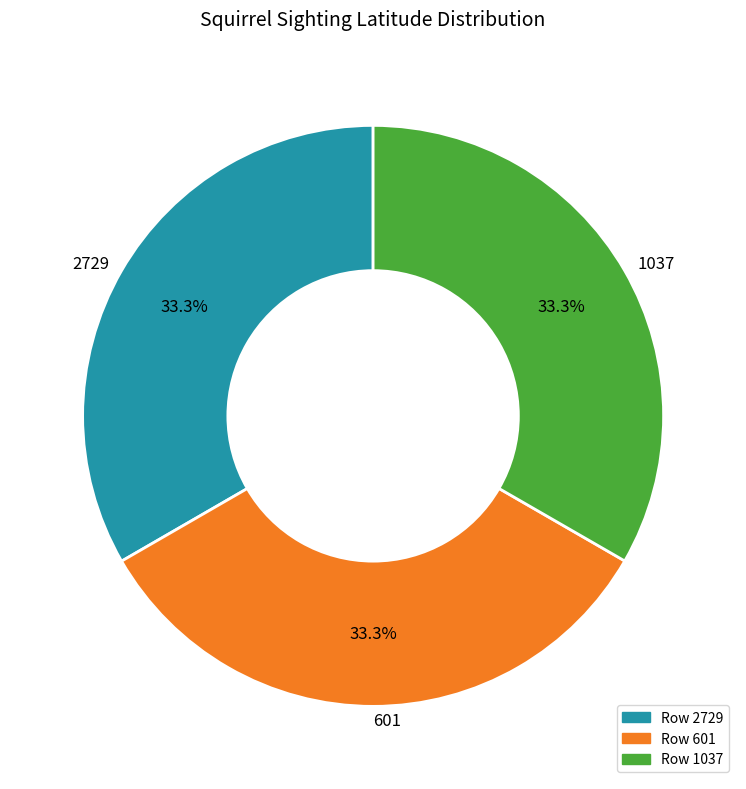

What percentage is the 601 slice, to the nearest percent?

33%